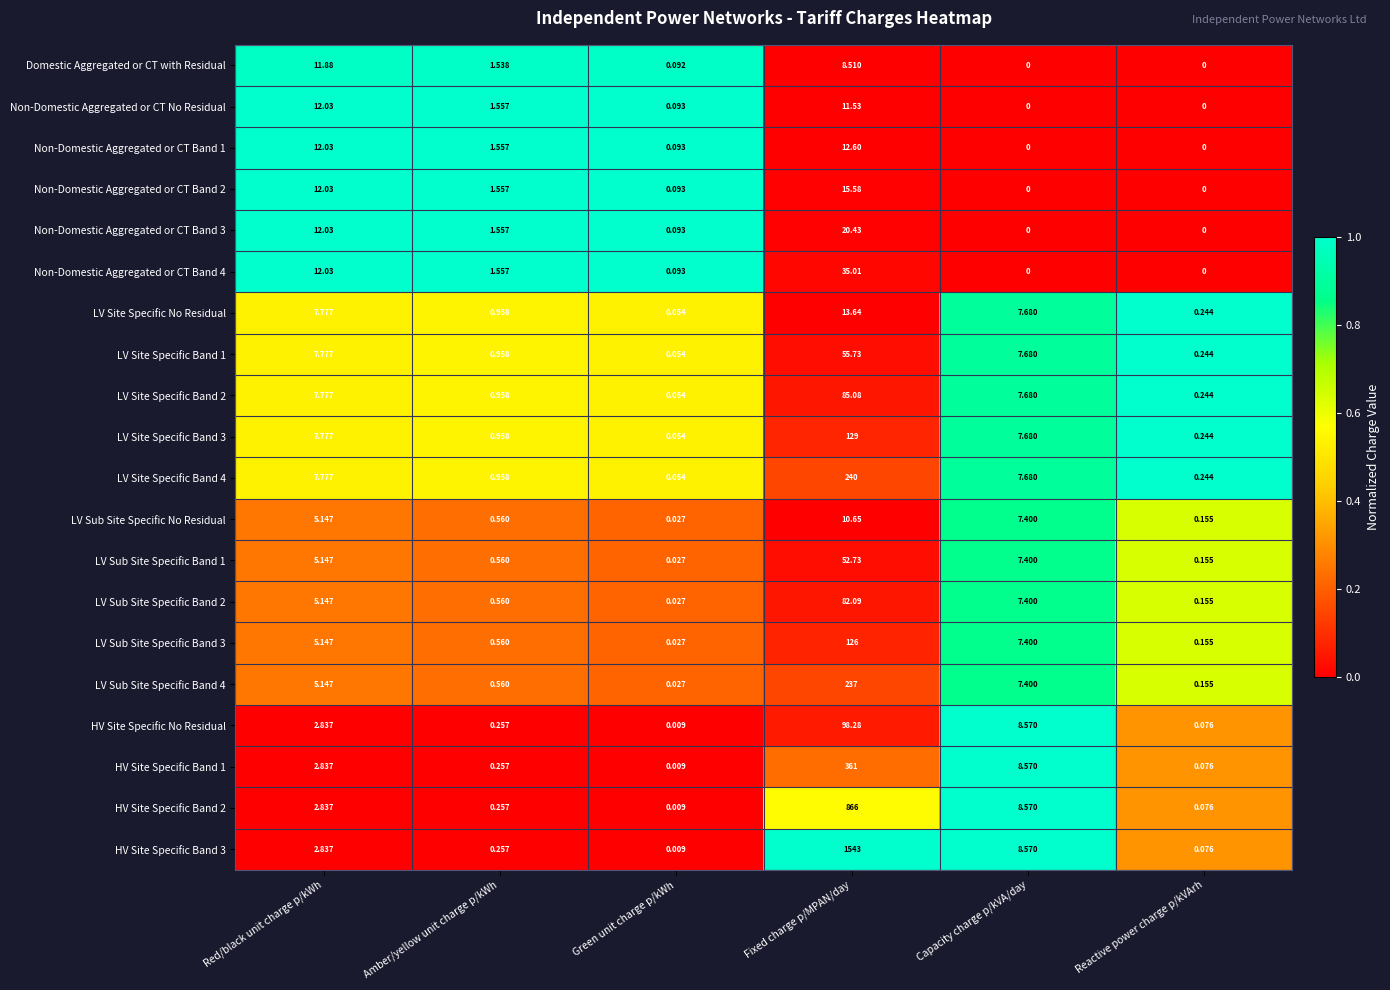

At which label does LV Site Specific Band 3 first exceed 7?

Red/black unit charge p/kWh